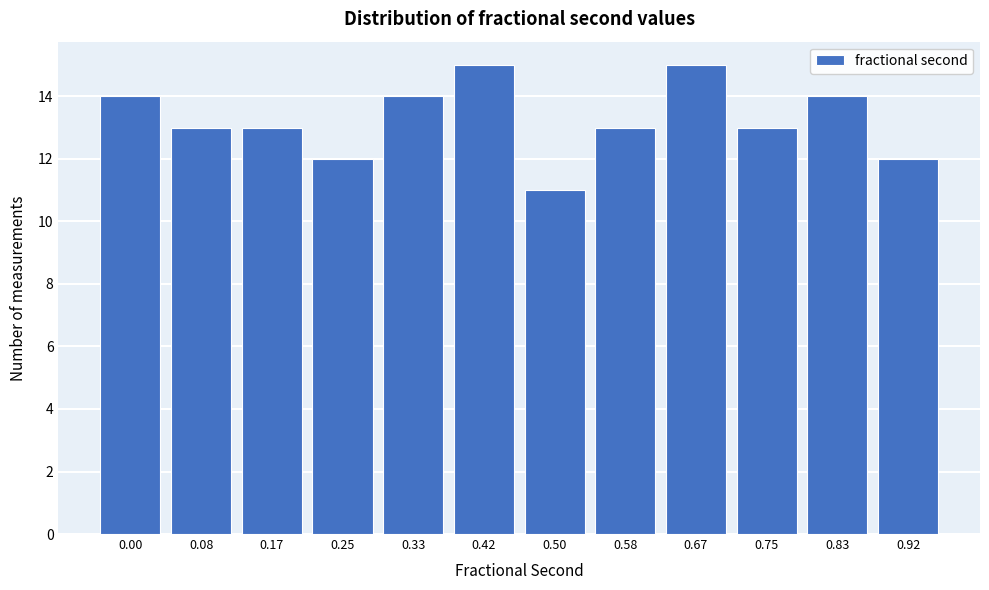

Reading left to right, what are all the values shown in this chart?

0.00=14	0.08=13	0.17=13	0.25=12	0.33=14	0.42=15	0.50=11	0.58=13	0.67=15	0.75=13	0.83=14	0.92=12